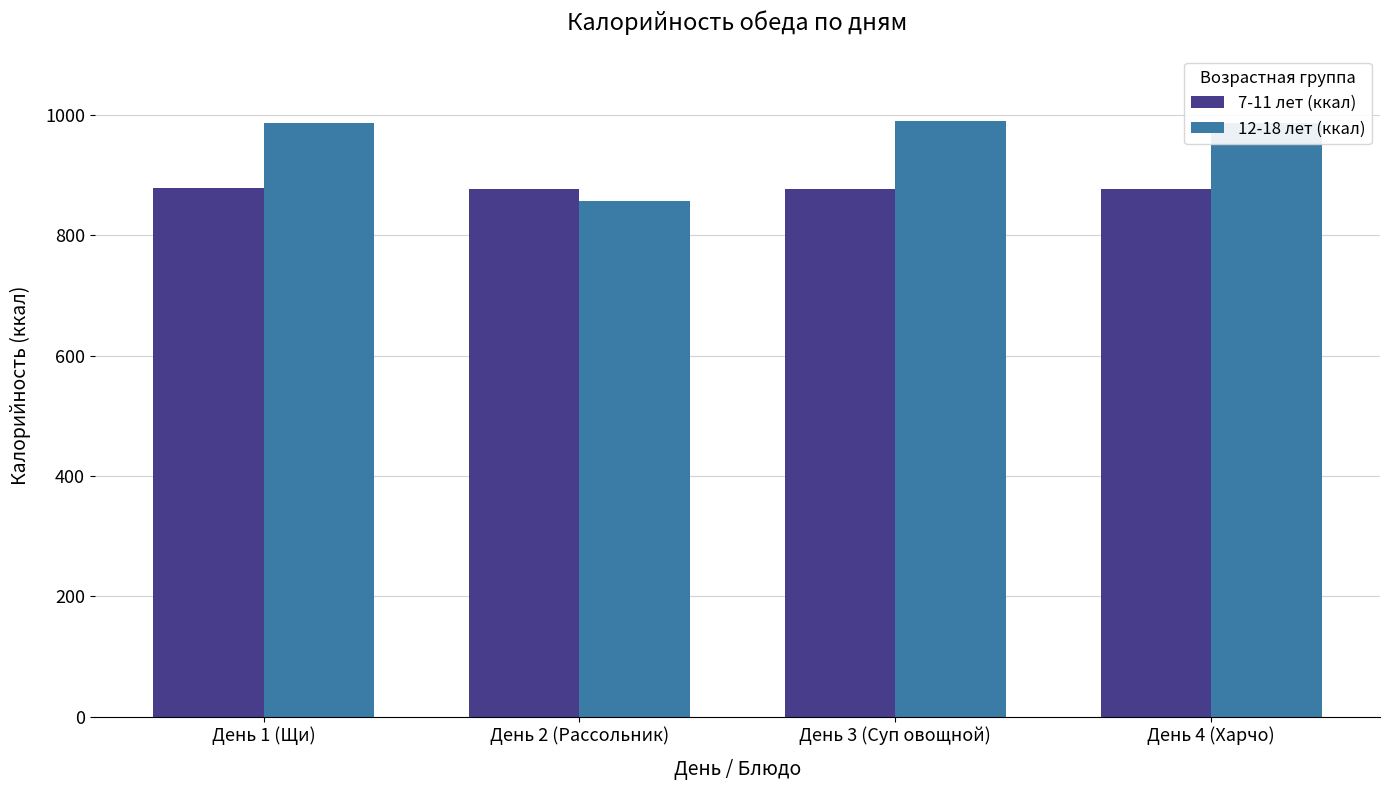

At День 3 (Суп овощной), list the series in order from largest to smallest.

12-18 лет (ккал), 7-11 лет (ккал)